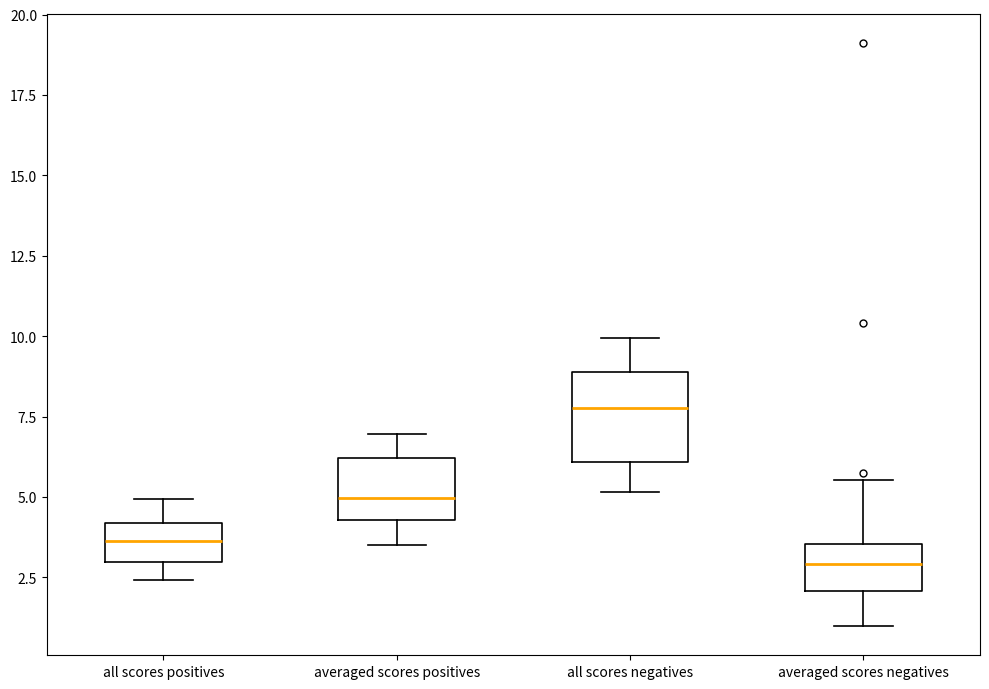

Which box's median line is the highest?

all scores negatives